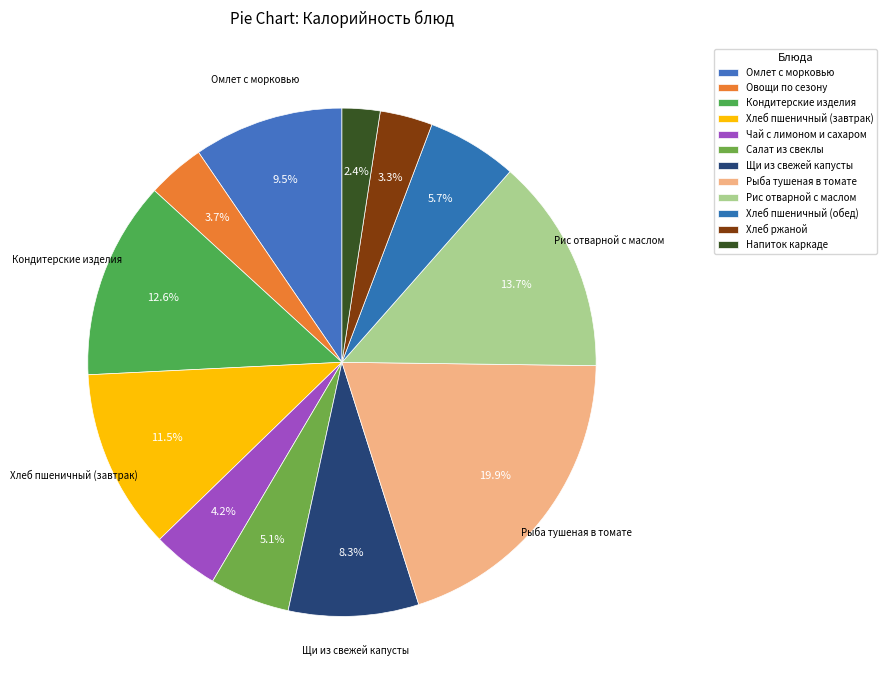

Count the number of slices in the pie.

12